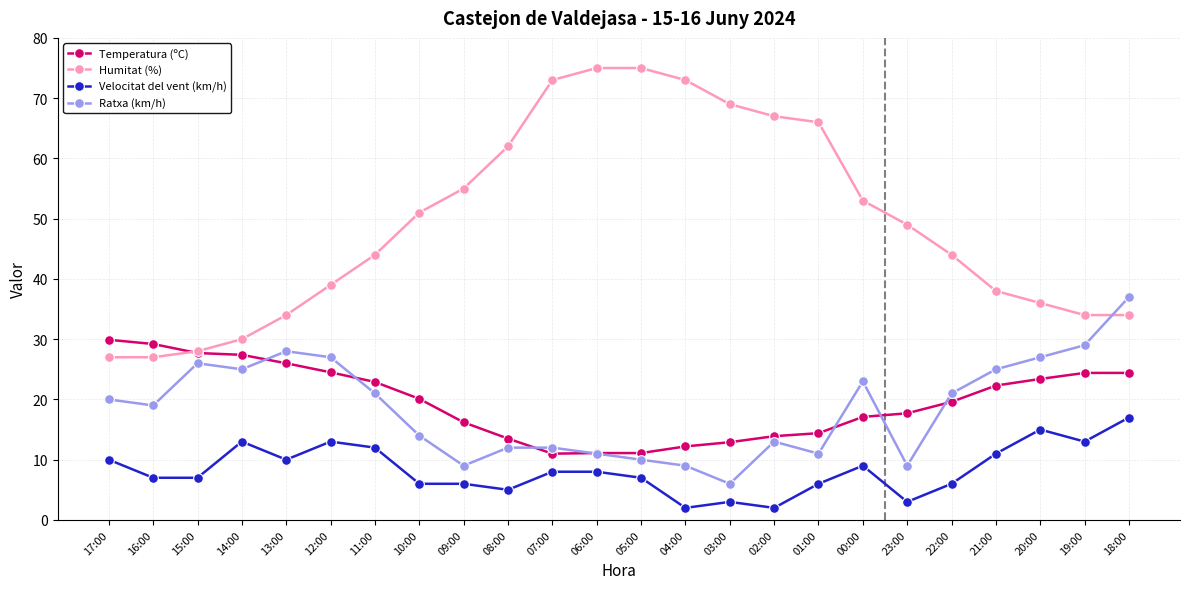

What is the total value across all series at 08:00?

92.5